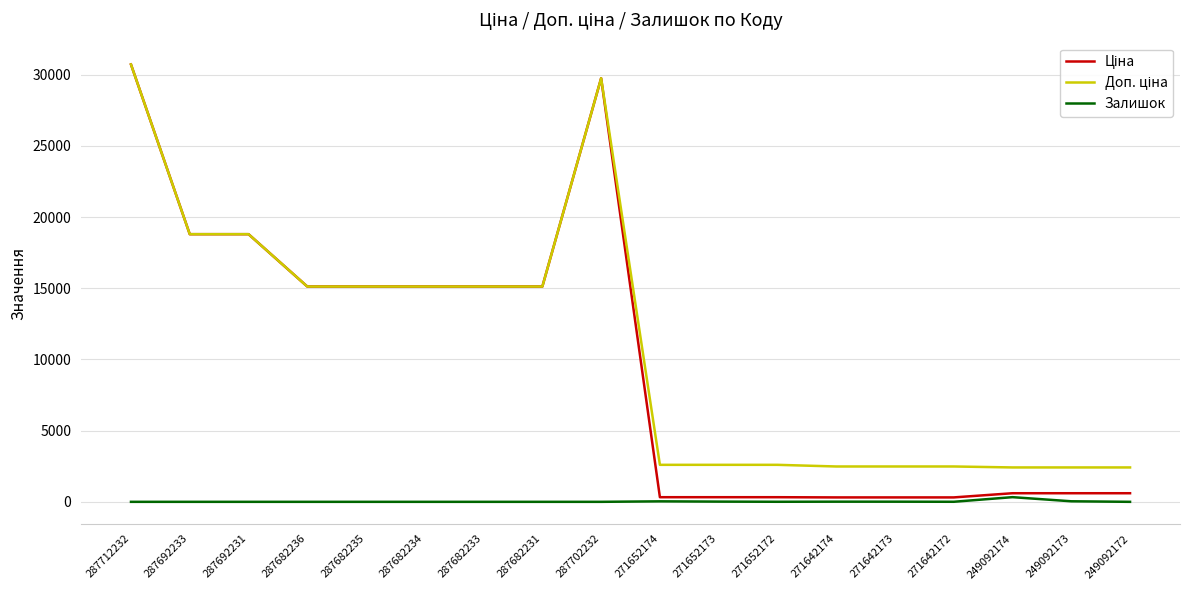

In Залишок, how many points are higher than both neighbors (excluding endpoints)?

3